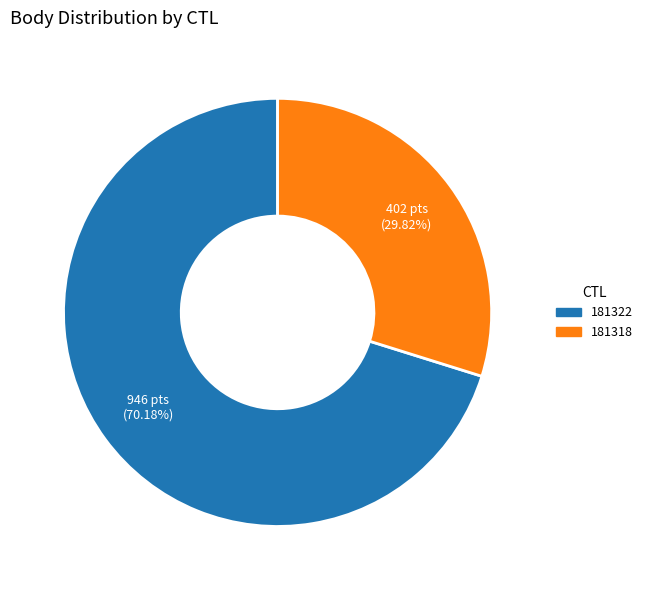

To the nearest percent, what percentage of the pie is 181322?

70%